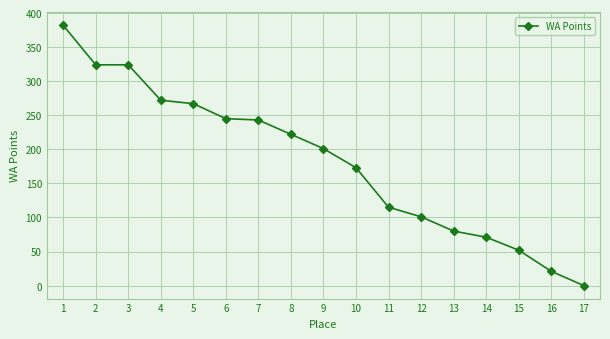

How many lines are shown in the chart?

1